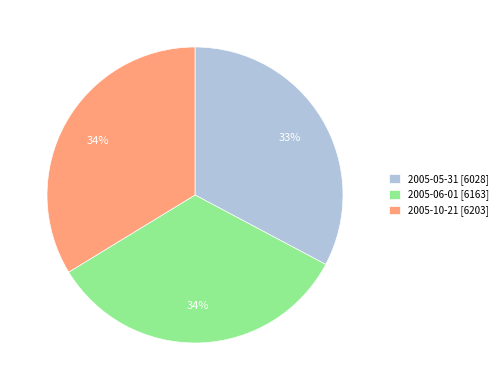

Which has a higher value, 2005-05-31 [6028] or 2005-06-01 [6163]?

2005-06-01 [6163]